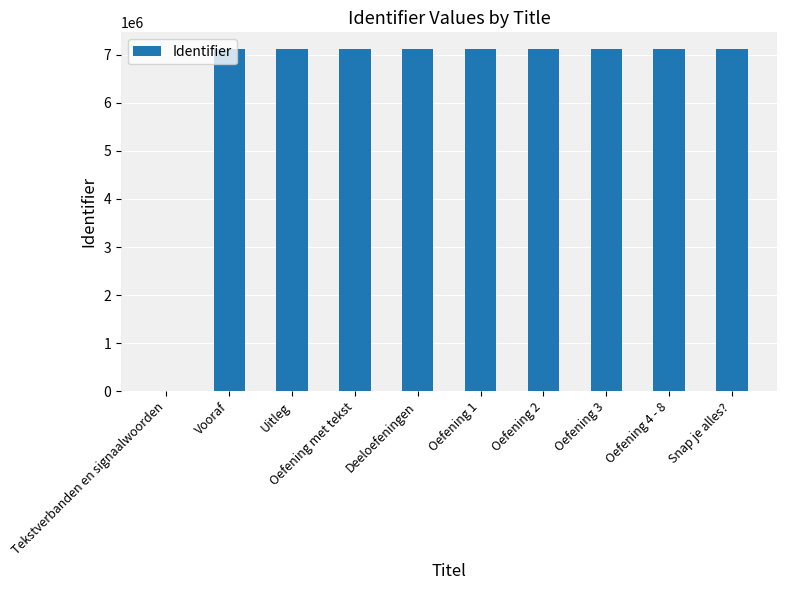

Is it true that the value at Snap je alles? is 7108432?

True